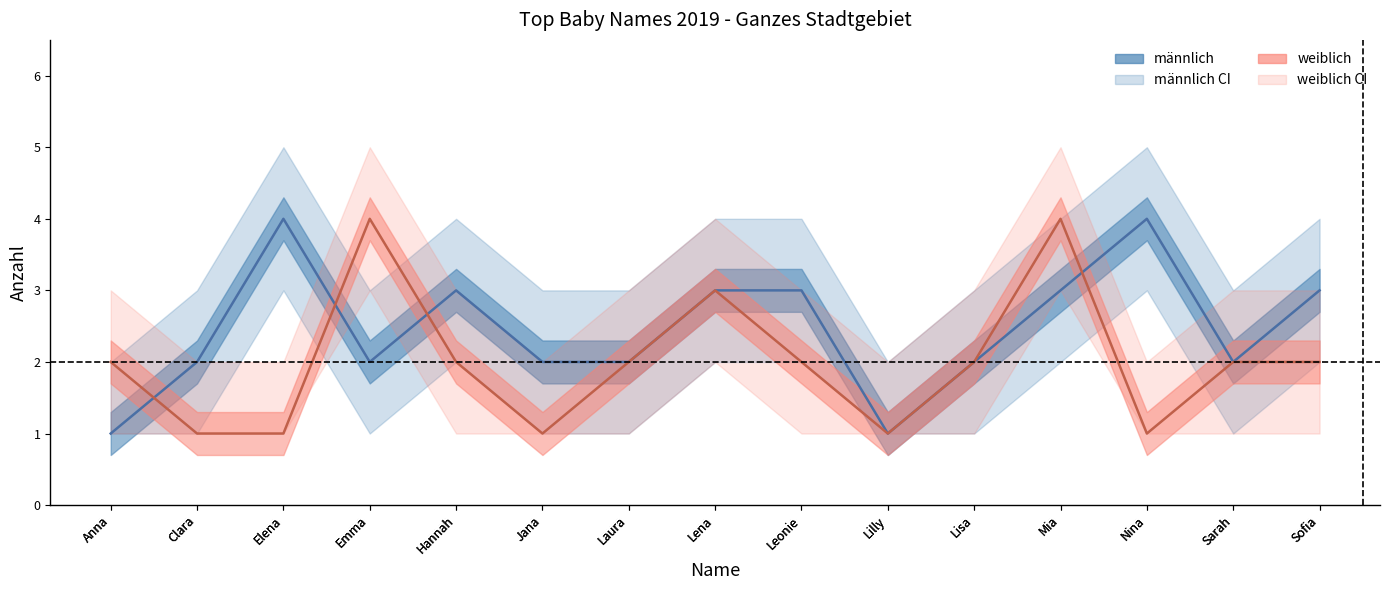

Which series has the widest spread of values?

männlich_count